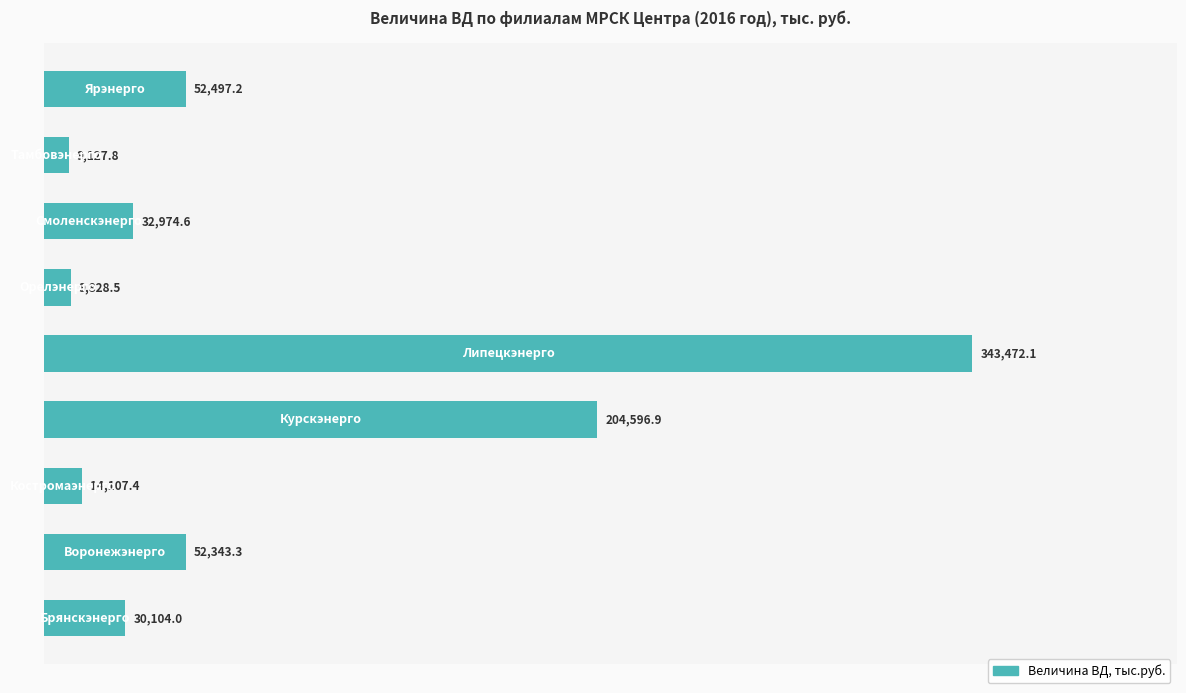

What is the minimum value shown in the chart?

9127.8